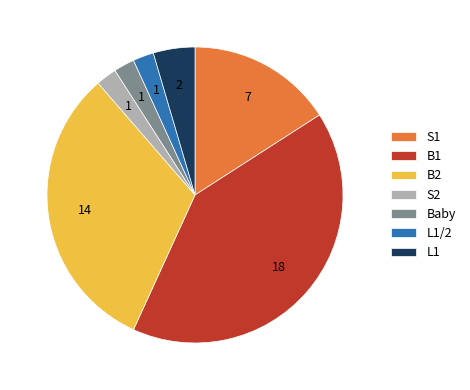

What is the ratio of the value at B2 to the value at S1?

2.0